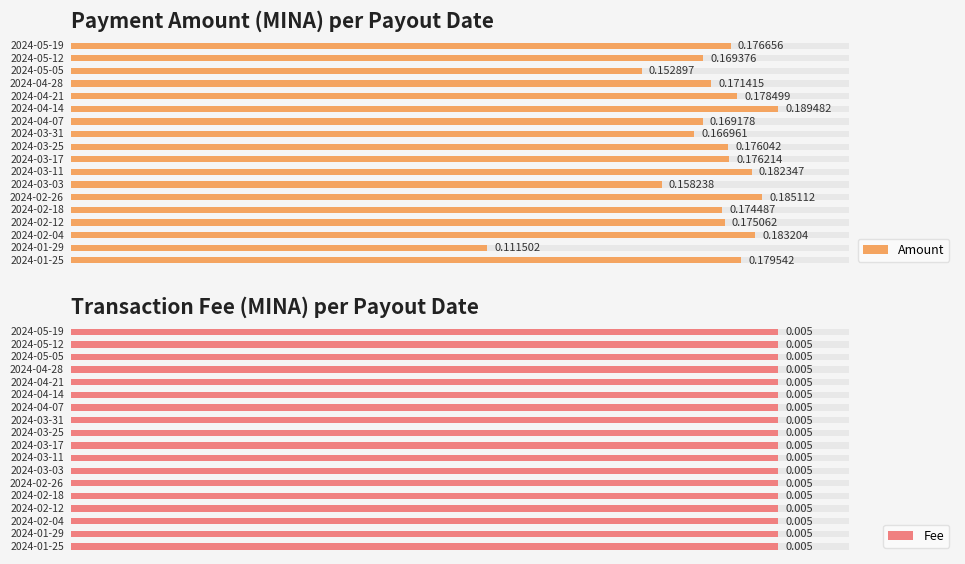

How many Amount values are between 0 and 1?

18